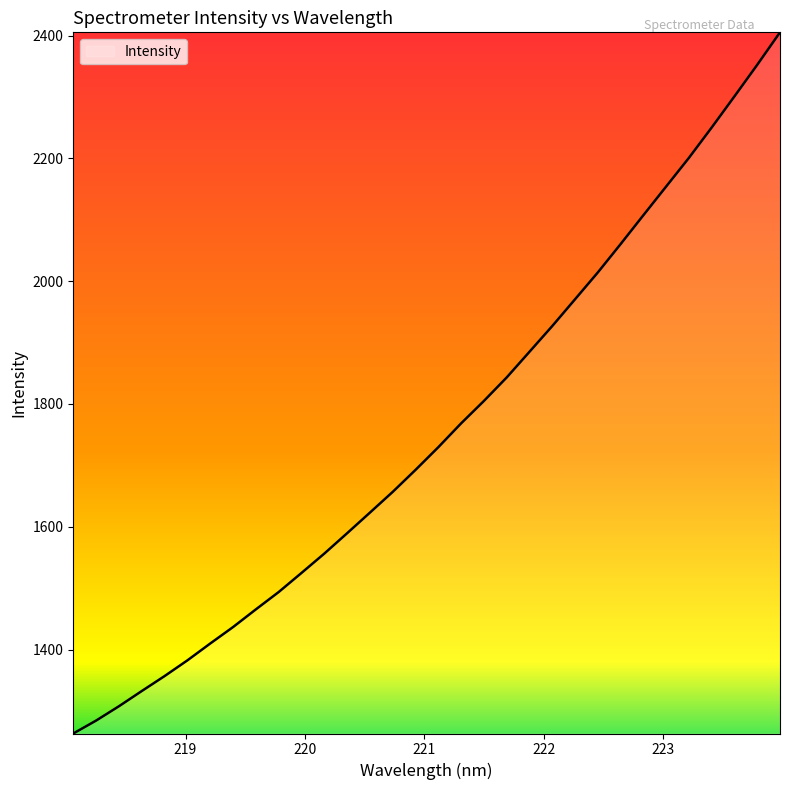

How many lines are shown in the chart?

1